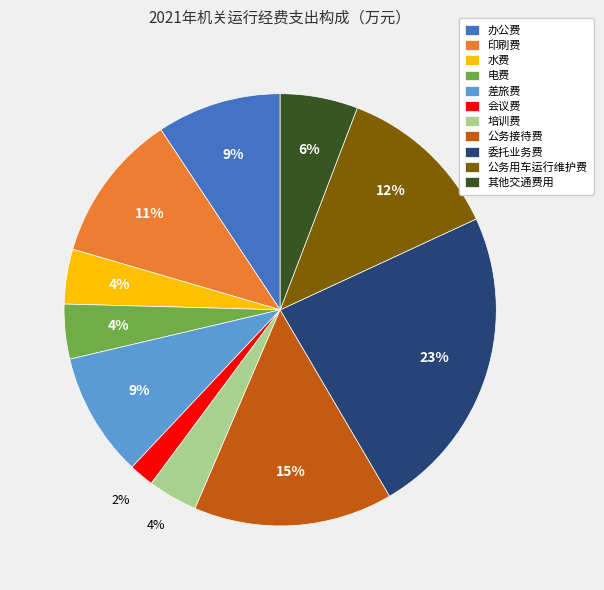

What is the largest slice in the pie chart?

委托业务费